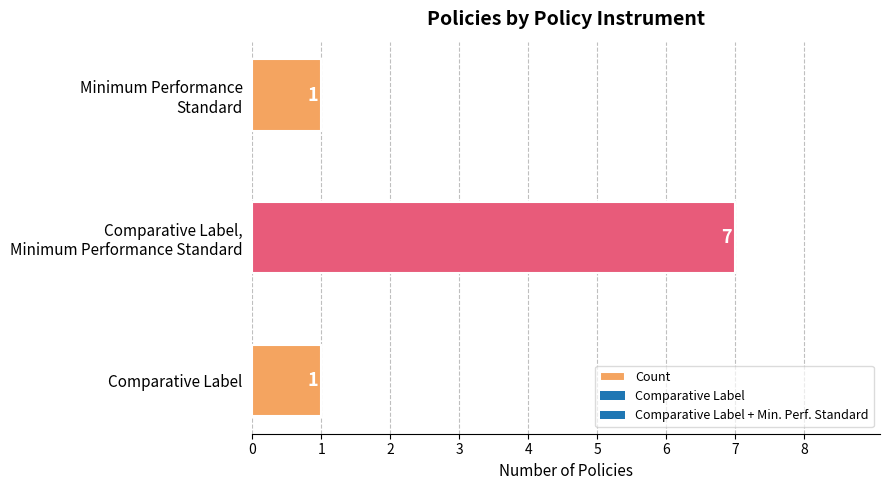

How many distinct data groups are displayed?

1